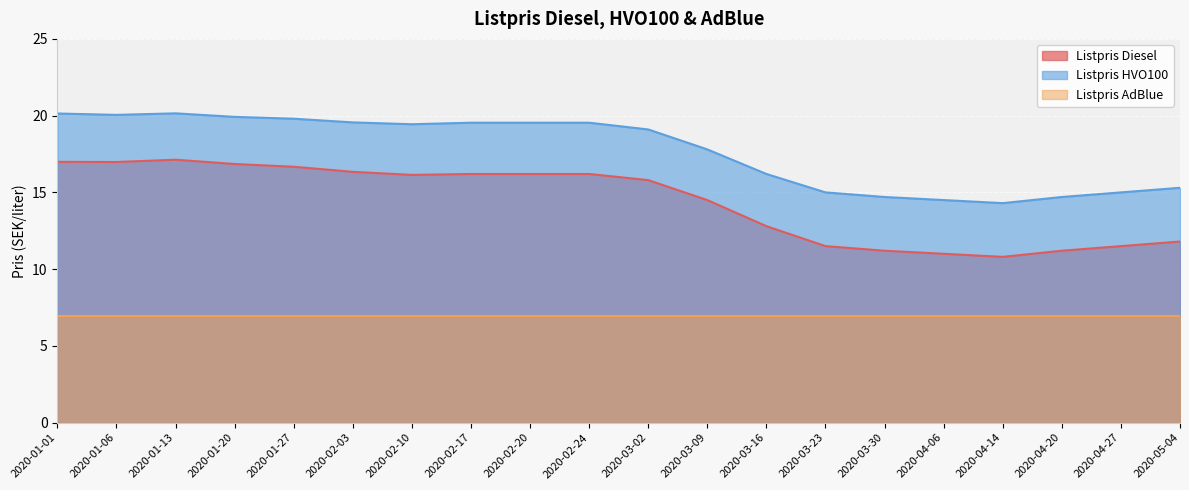

Read the Listpris HVO100 value at 2020-01-06.

20.1